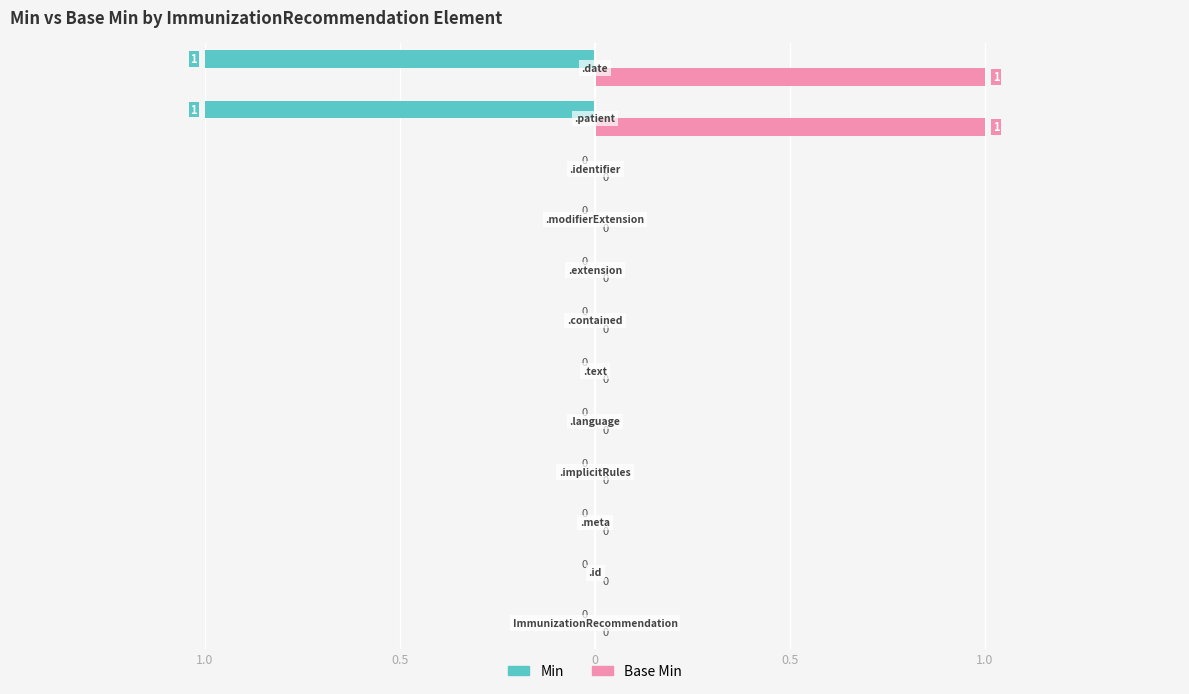

What are all the series names shown in the legend?

Min, Base Min